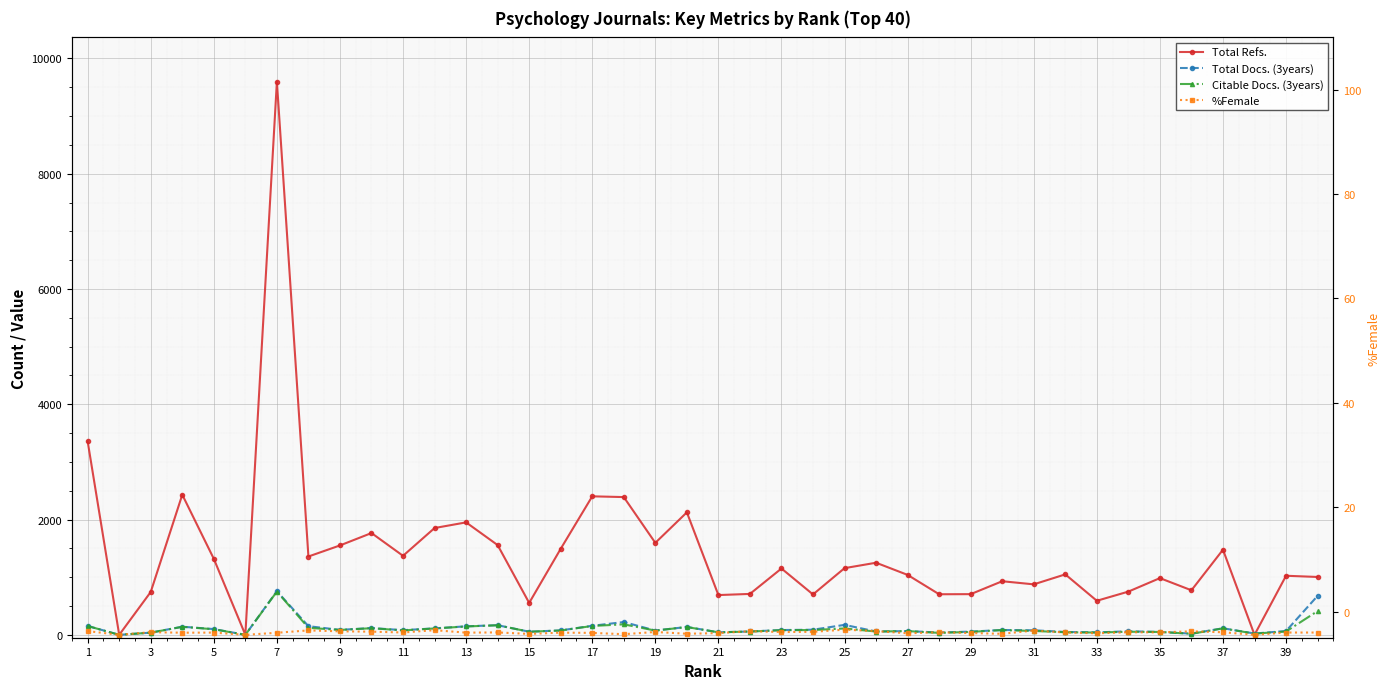

Which has a higher value, 39 or 37?

37